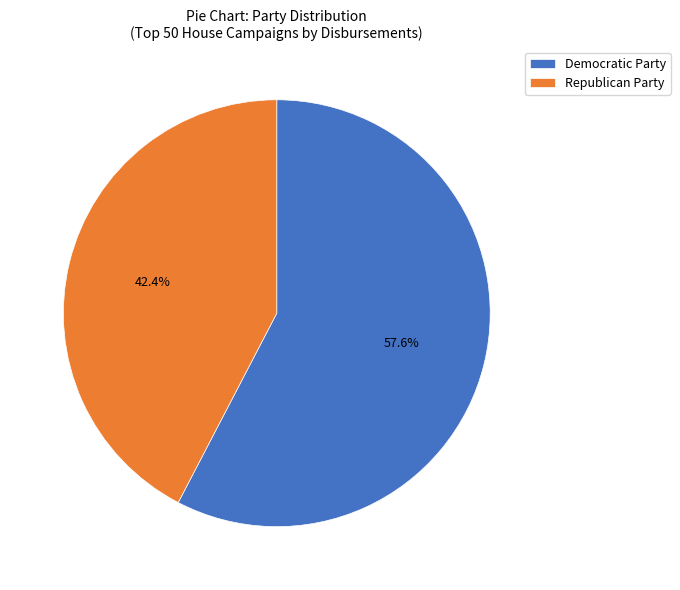

How many segments does this pie chart have?

2